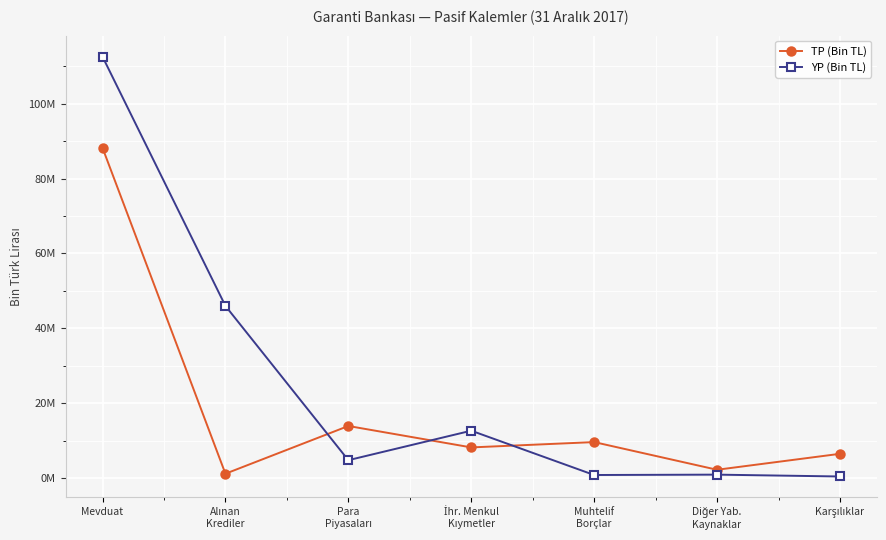

Where is the first local minimum for YP (Bin TL)?

Para
Piyasaları